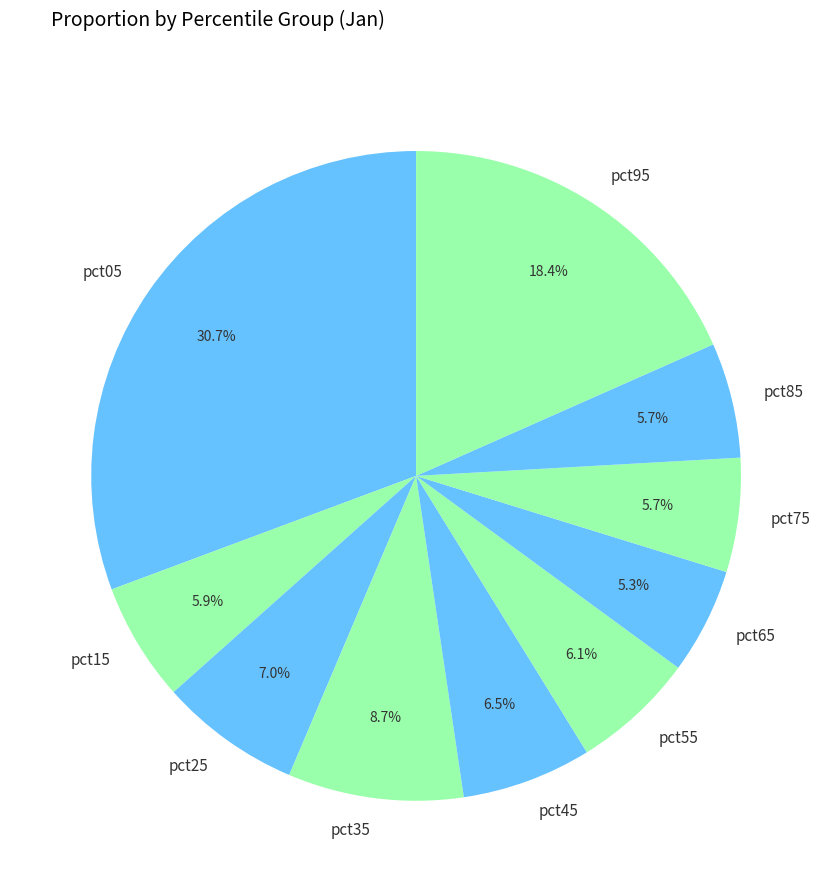

Which category has the biggest portion of the pie?

pct05